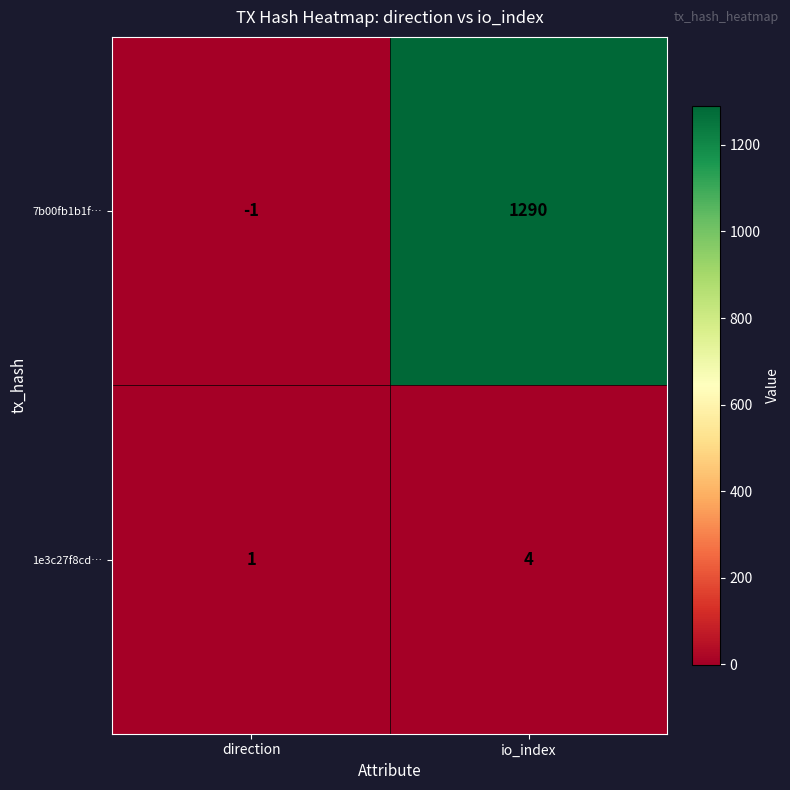

How many data points does each series have?

2